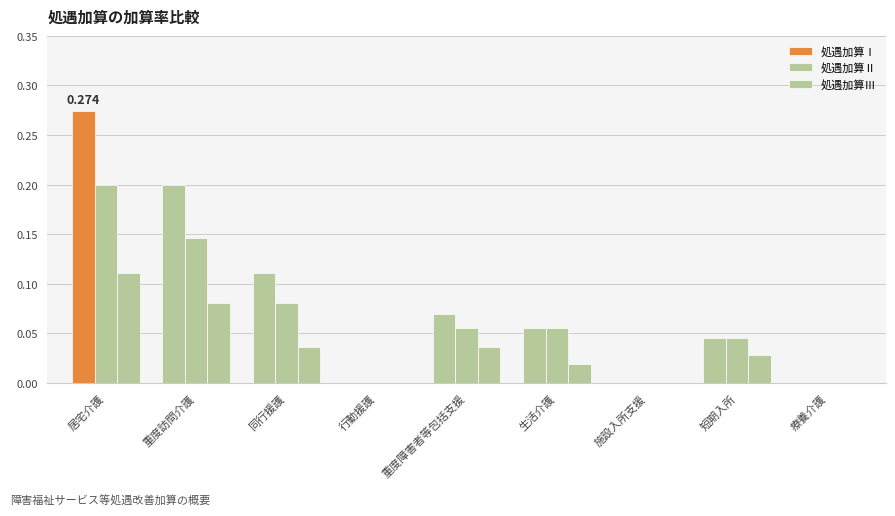

Reading right to left, extract all data points from this chart.

処遇加算Ⅰ: 療養介護=0.0	短期入所=0.0	施設入所支援=0.0	生活介護=0.1	重度障害者等包括支援=0.1	行動援護=0.0	同行援護=0.1	重度訪問介護=0.2	居宅介護=0.3
処遇加算Ⅱ: 療養介護=0.0	短期入所=0.0	施設入所支援=0.0	生活介護=0.1	重度障害者等包括支援=0.1	行動援護=0.0	同行援護=0.1	重度訪問介護=0.1	居宅介護=0.2
処遇加算Ⅲ: 療養介護=0.0	短期入所=0.0	施設入所支援=0.0	生活介護=0.0	重度障害者等包括支援=0.0	行動援護=0.0	同行援護=0.0	重度訪問介護=0.1	居宅介護=0.1